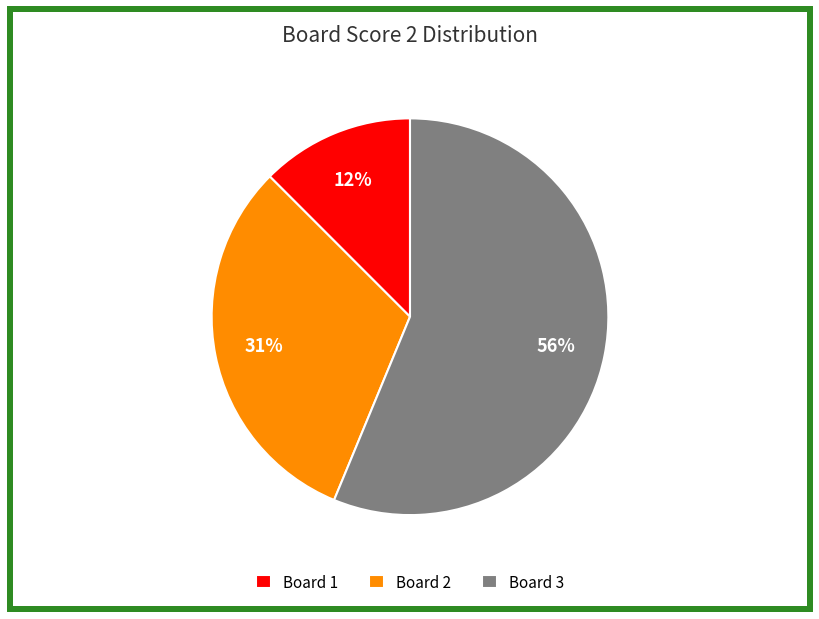

To the nearest percent, what portion does Board 2 represent?

31%